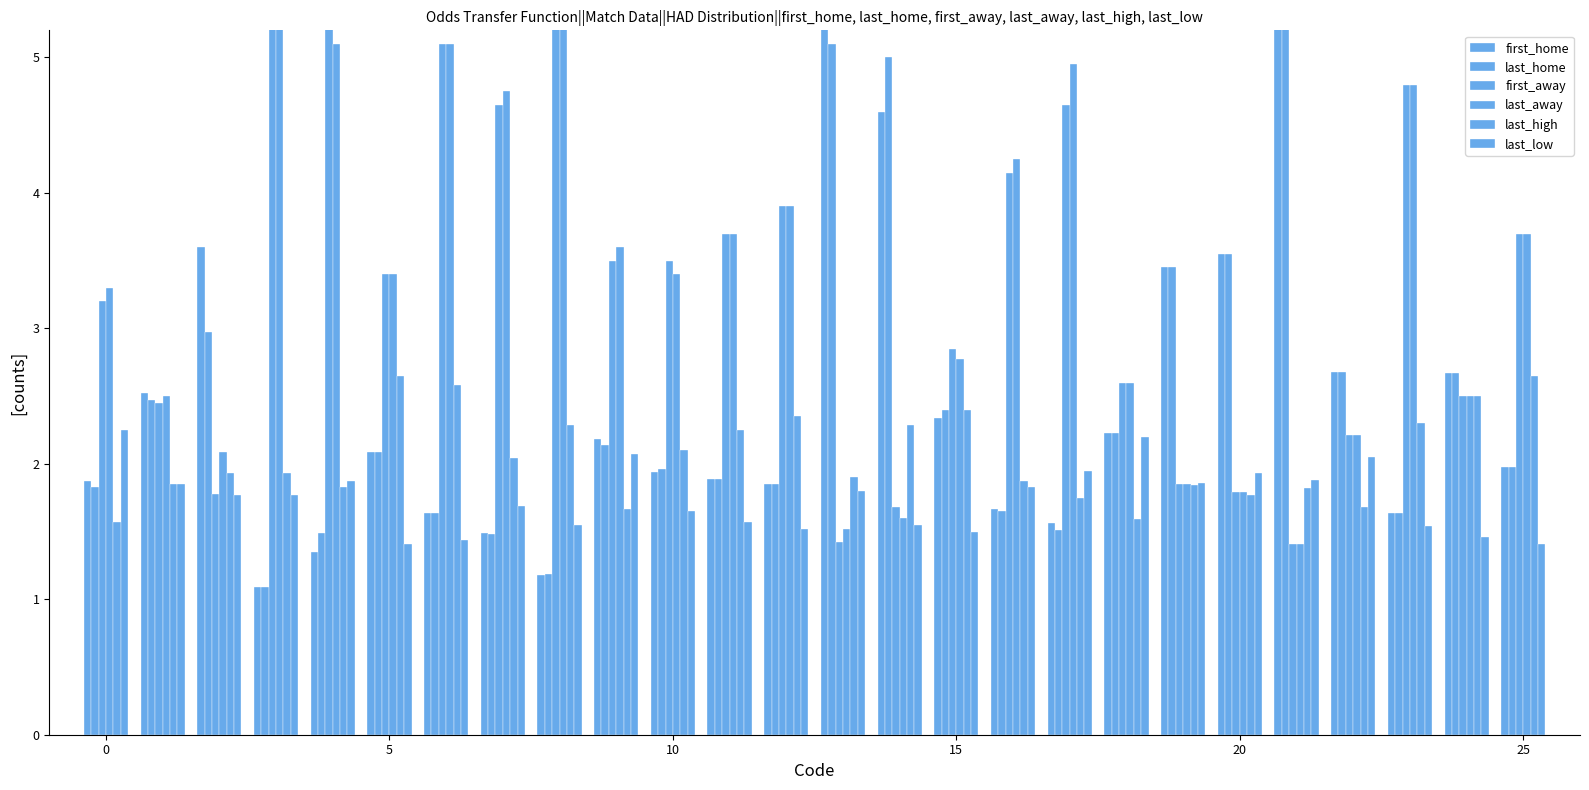

What are all the series names shown in the legend?

first_home, last_home, first_away, last_away, last_high, last_low